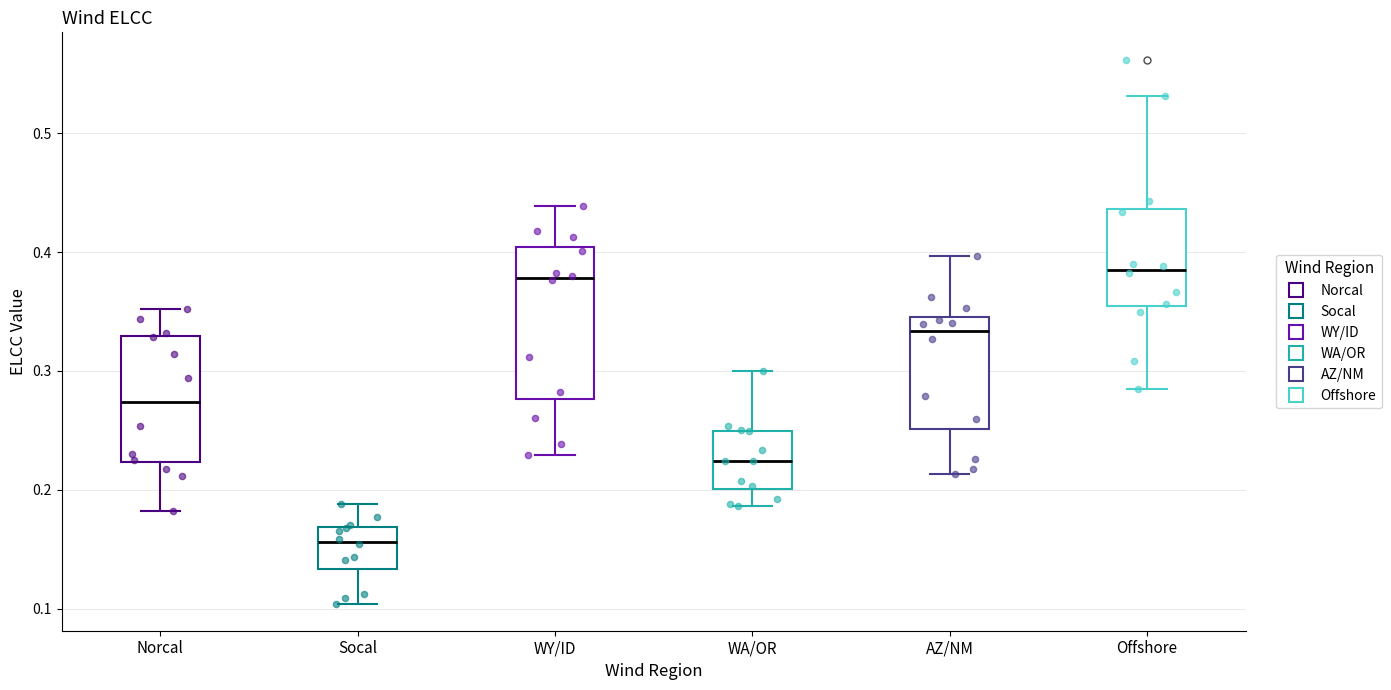

Where is the lower edge of the box for WA/OR on the y-axis? The values are not printed on the chart, so give them approximately, as read against the axis.

0.20